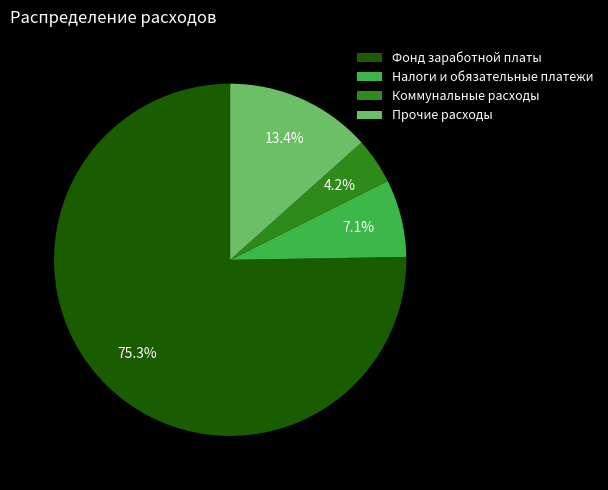

How many slices are in this pie chart?

4